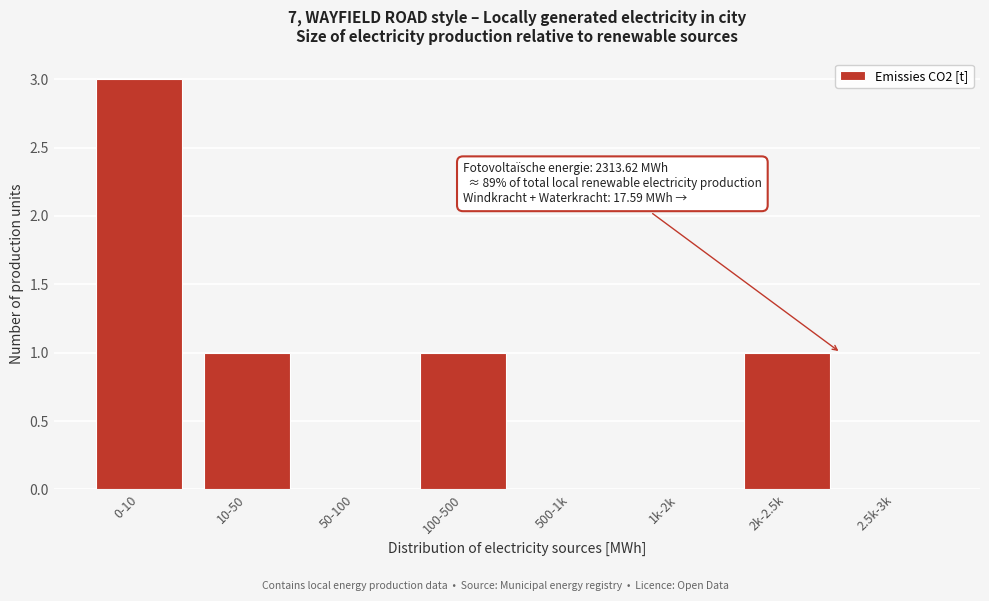

Reading left to right, transcribe all the data shown in this chart.

0-10=3	10-50=1	50-100=0	100-500=1	500-1k=0	1k-2k=0	2k-2.5k=1	2.5k-3k=0